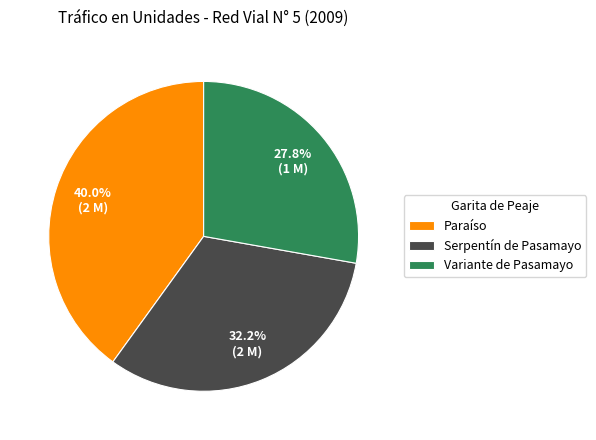

To the nearest percent, what is the difference between the Variante de Pasamayo and Paraíso slice percentages?

12%